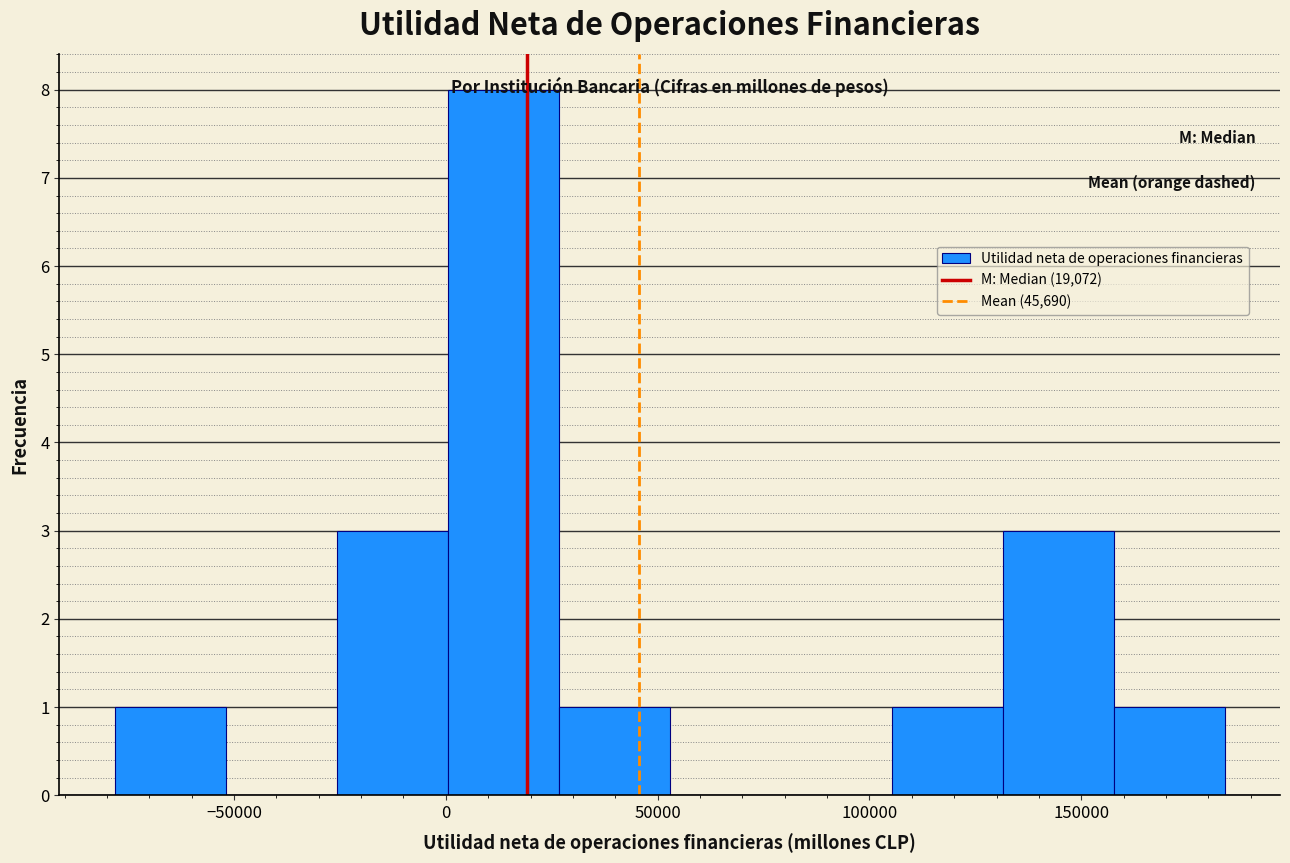

Over which range of the x-axis is the bar tallest?

0 to 25000